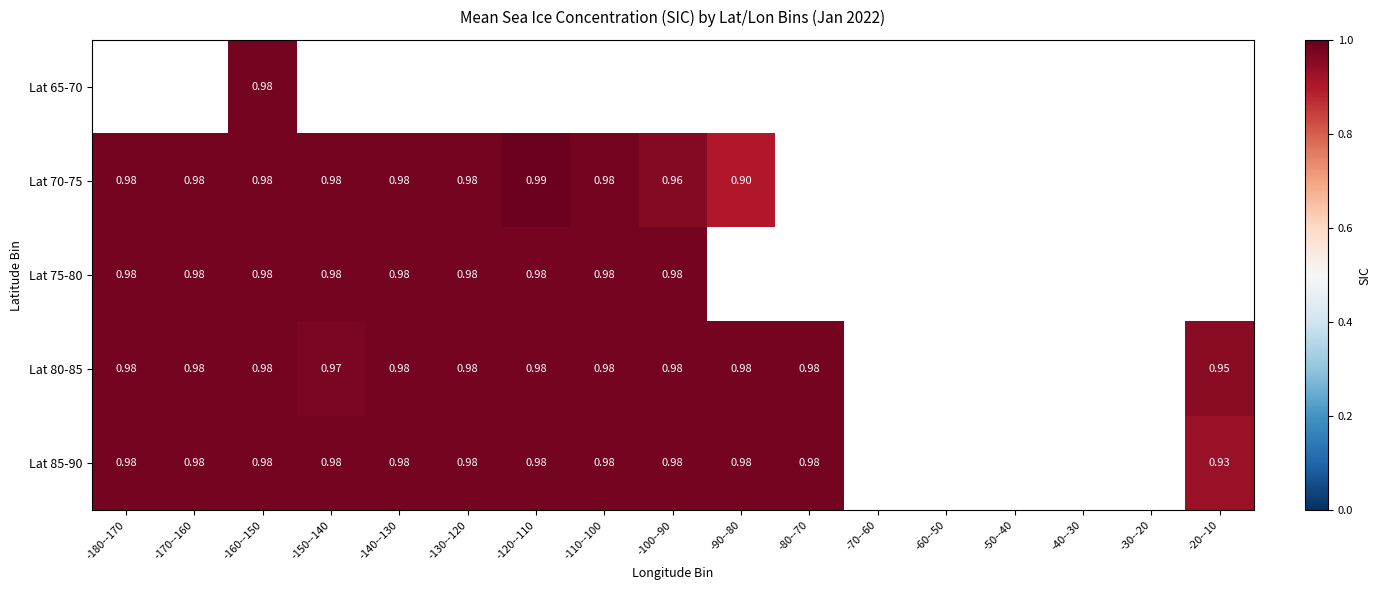

Rank the series by their maximum value, from lowest to highest.

Lat 75-80, Lat 80-85, Lat 85-90, Lat 65-70, Lat 70-75